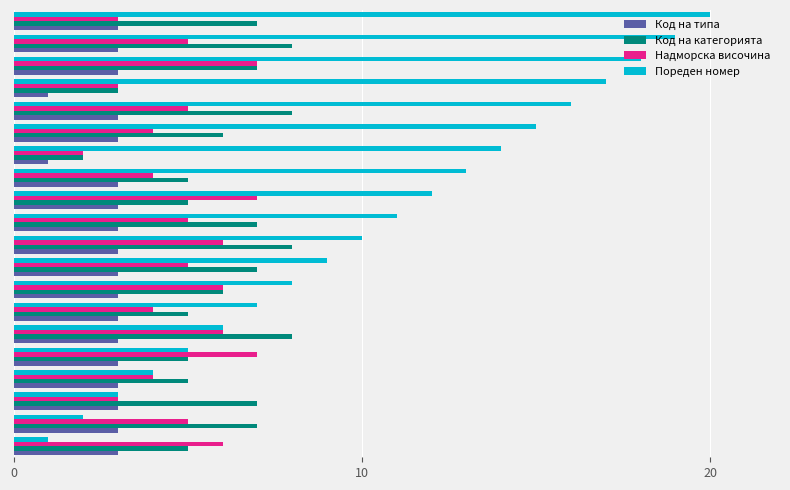

Which series has the largest total across all categories?

Пореден номер